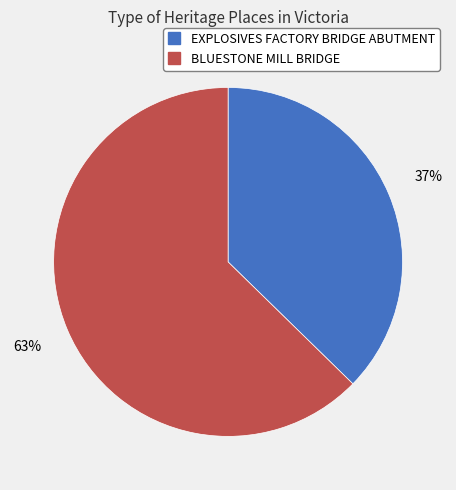

Is it true that BLUESTONE MILL BRIDGE is 63% of the pie?

True